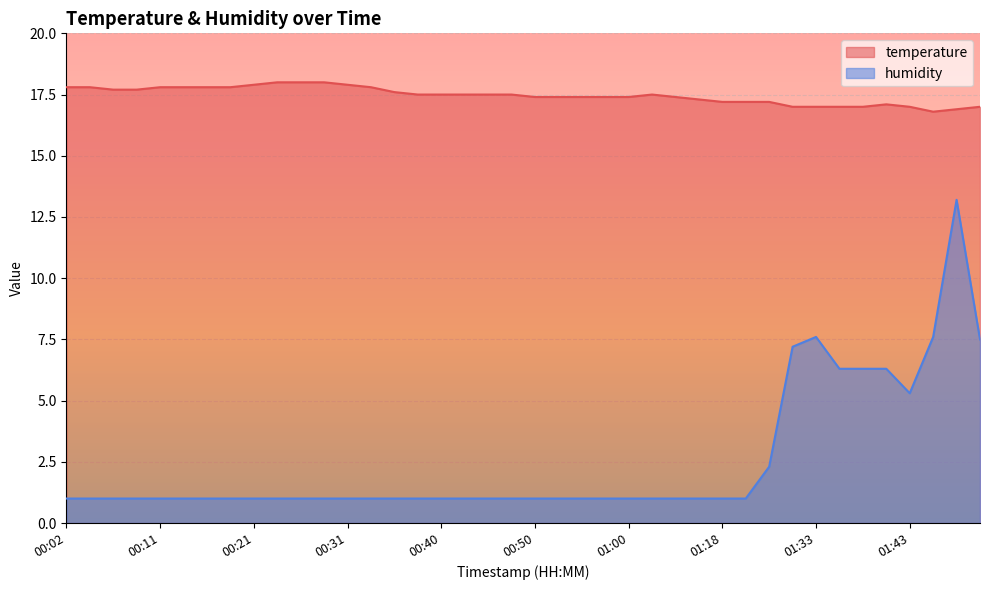

What is the maximum value for temperature?

18.0